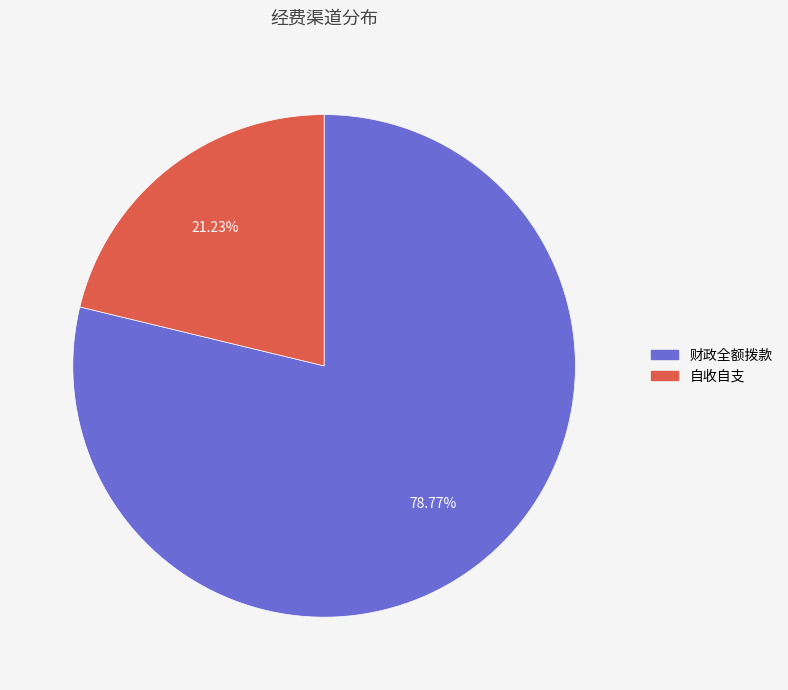

Between 自收自支 and 财政全额拨款, which is larger?

财政全额拨款